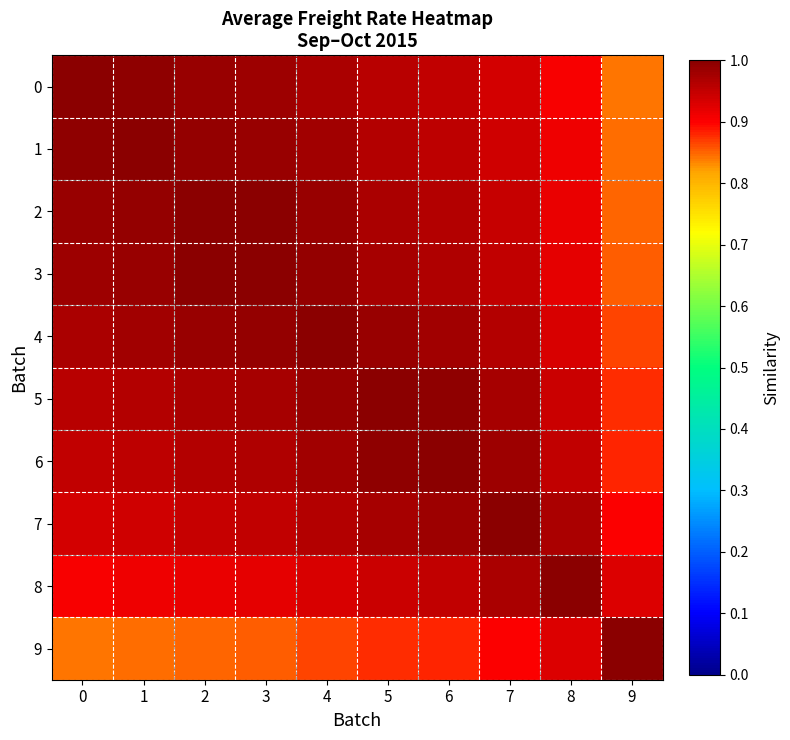

Reading left to right, extract all data points from this chart.

0: 0=1.0	1=1.0	2=1.0	3=1.0	4=1.0	5=1.0	6=1.0	7=0.9	8=0.9	9=0.8
1: 0=1.0	1=1.0	2=1.0	3=1.0	4=1.0	5=1.0	6=1.0	7=0.9	8=0.9	9=0.8
2: 0=1.0	1=1.0	2=1.0	3=1.0	4=1.0	5=1.0	6=1.0	7=0.9	8=0.9	9=0.9
3: 0=1.0	1=1.0	2=1.0	3=1.0	4=1.0	5=1.0	6=1.0	7=1.0	8=0.9	9=0.9
4: 0=1.0	1=1.0	2=1.0	3=1.0	4=1.0	5=1.0	6=1.0	7=1.0	8=0.9	9=0.9
5: 0=1.0	1=1.0	2=1.0	3=1.0	4=1.0	5=1.0	6=1.0	7=1.0	8=0.9	9=0.9
6: 0=1.0	1=1.0	2=1.0	3=1.0	4=1.0	5=1.0	6=1.0	7=1.0	8=1.0	9=0.9
7: 0=0.9	1=0.9	2=0.9	3=1.0	4=1.0	5=1.0	6=1.0	7=1.0	8=1.0	9=0.9
8: 0=0.9	1=0.9	2=0.9	3=0.9	4=0.9	5=0.9	6=1.0	7=1.0	8=1.0	9=0.9
9: 0=0.8	1=0.8	2=0.9	3=0.9	4=0.9	5=0.9	6=0.9	7=0.9	8=0.9	9=1.0